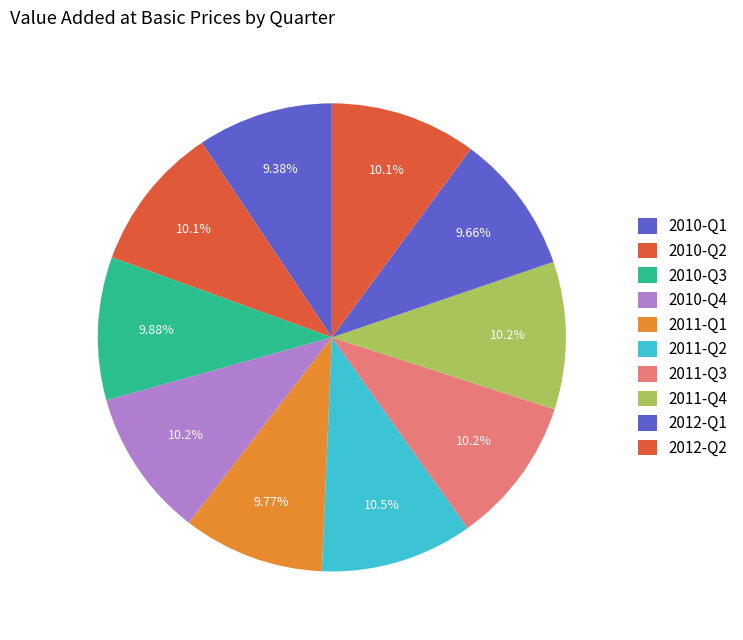

How many slices are in this pie chart?

10